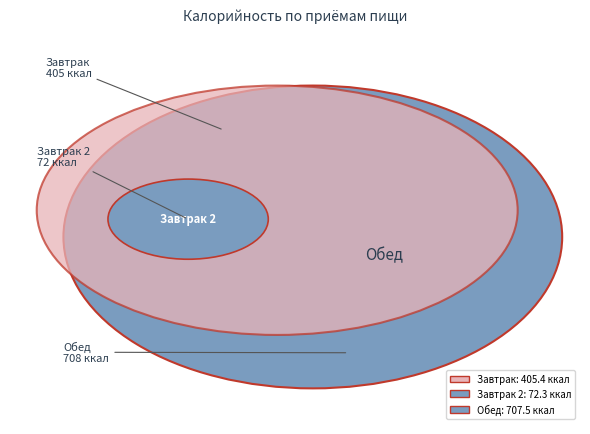

The Чай с сахаром slice represents 13% of the pie. True or false?

False